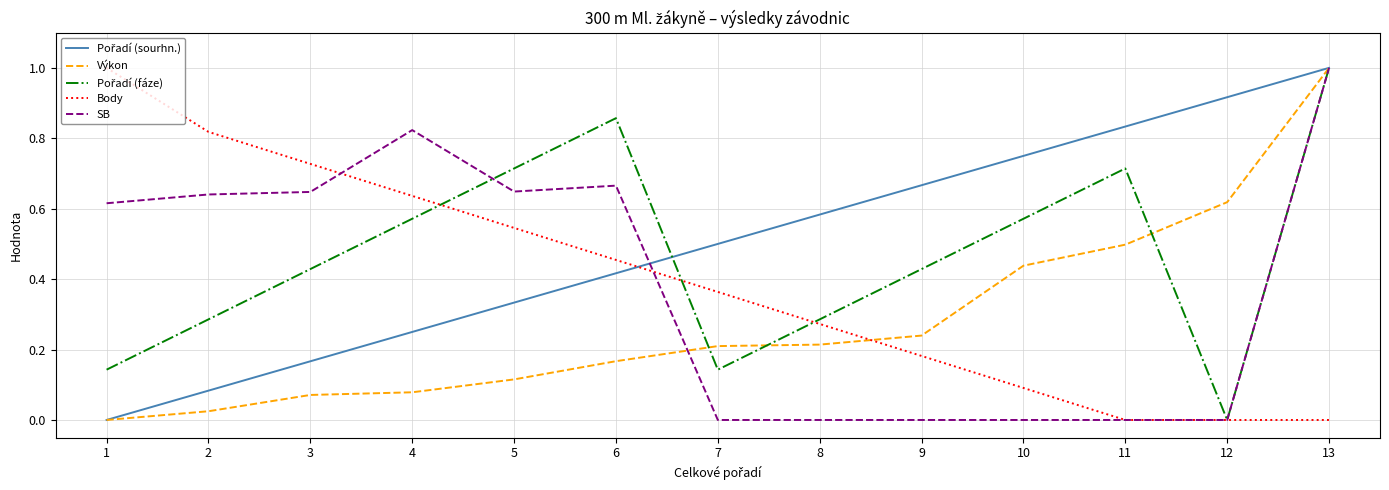

Which series changed the most between 3 and 7?

SB